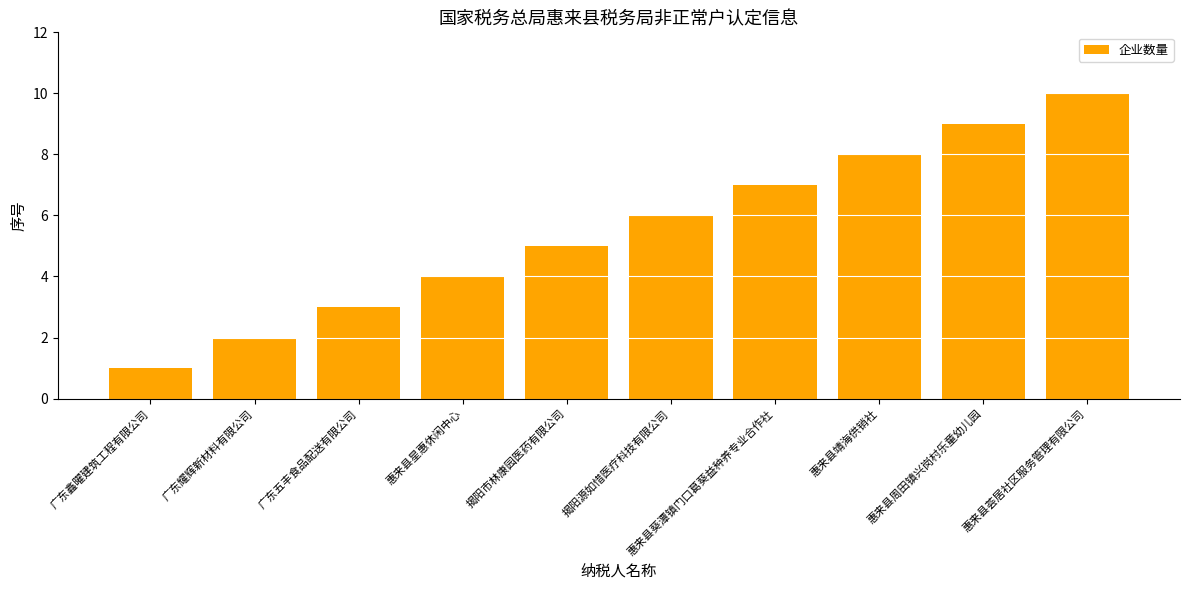

The chart shows a value of 3 at 广东耀辉新材料有限公司. True or false?

False